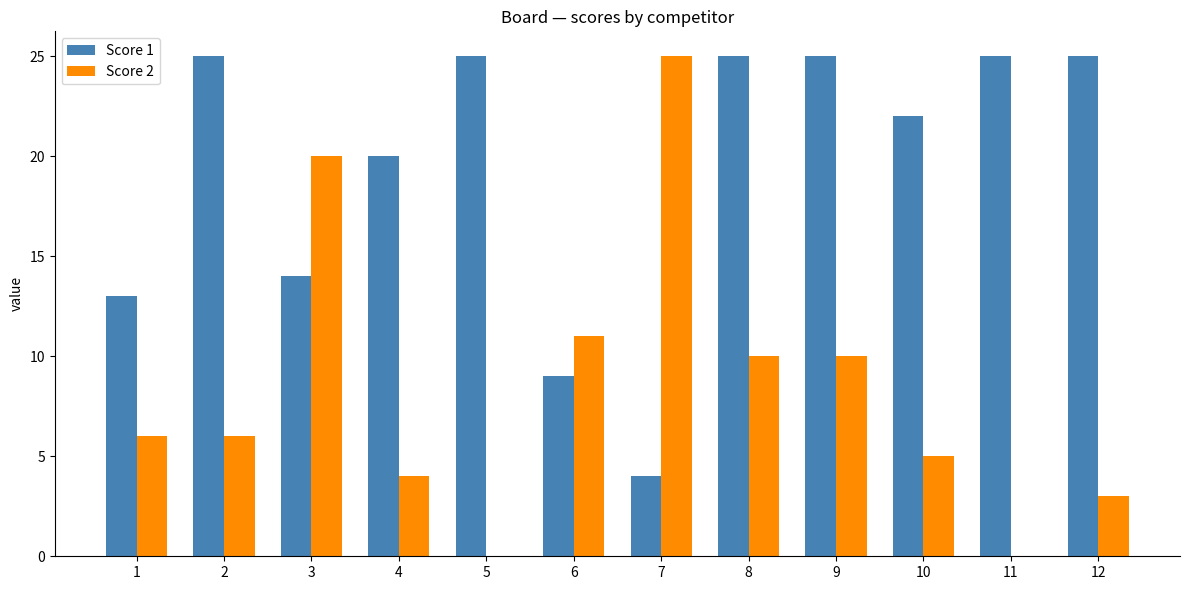

Which series has the largest total across all categories?

Score 1